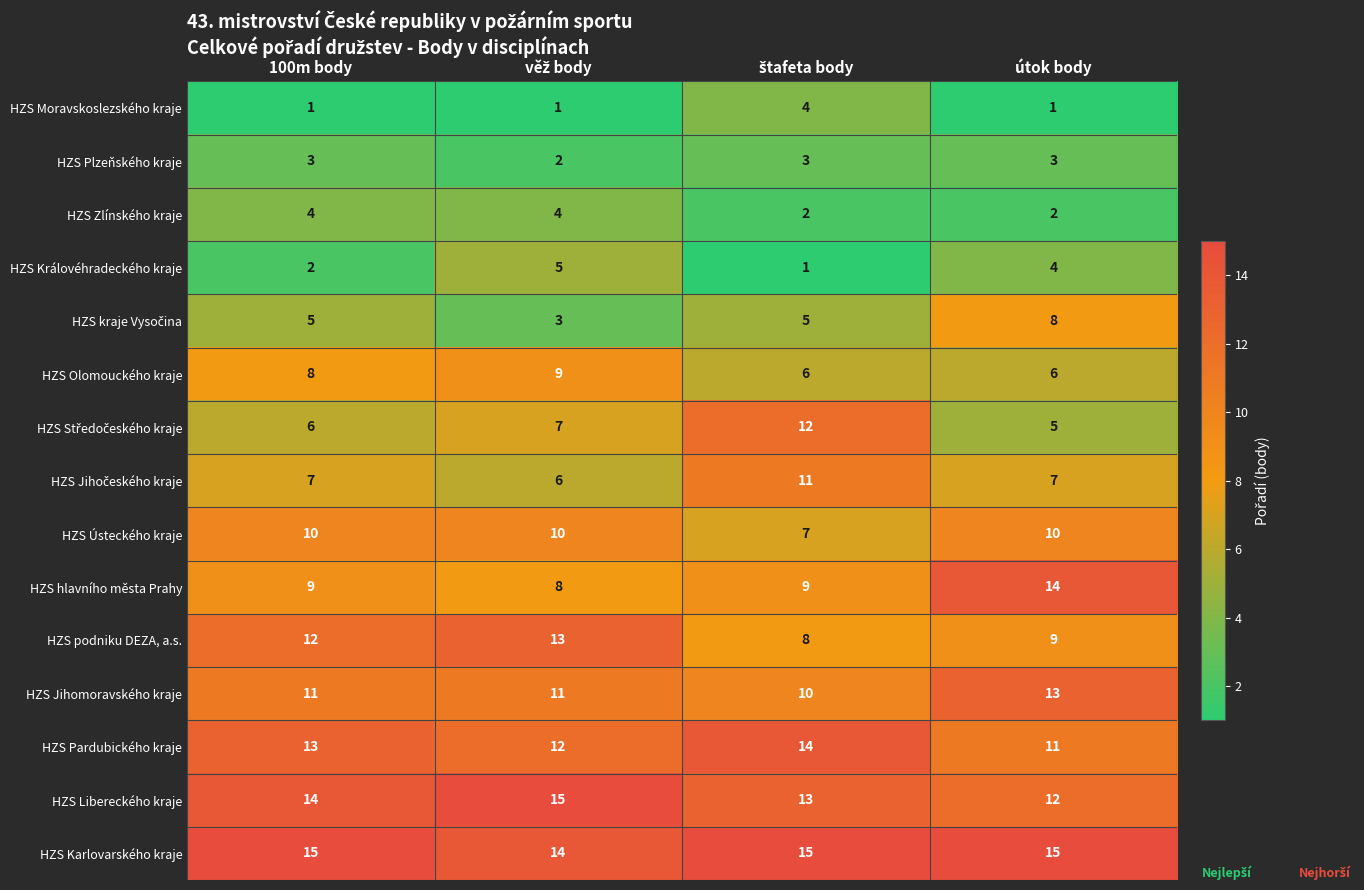

What is the spread (max minus min) of values at útok body?

14